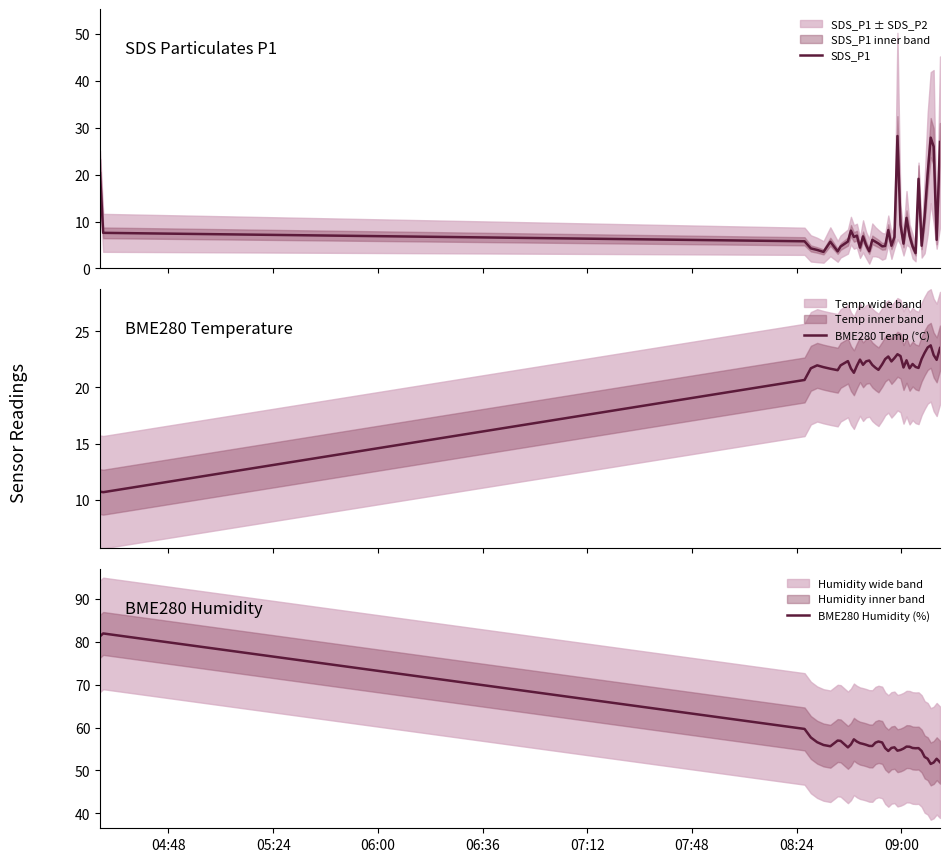

What is the lowest value of the SDS_P1 series?

3.3